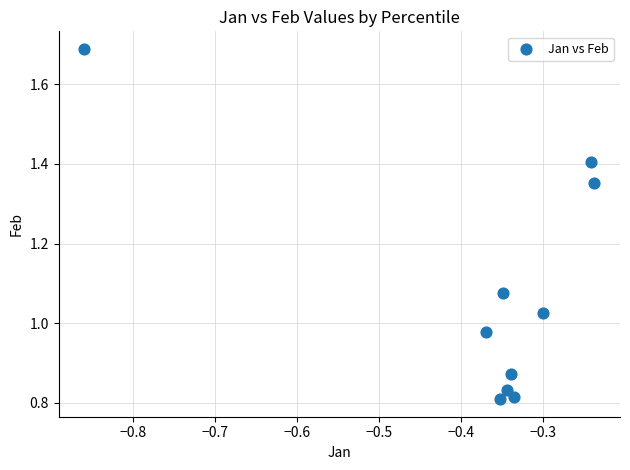

What is the range of X values (max minus min)?

0.6